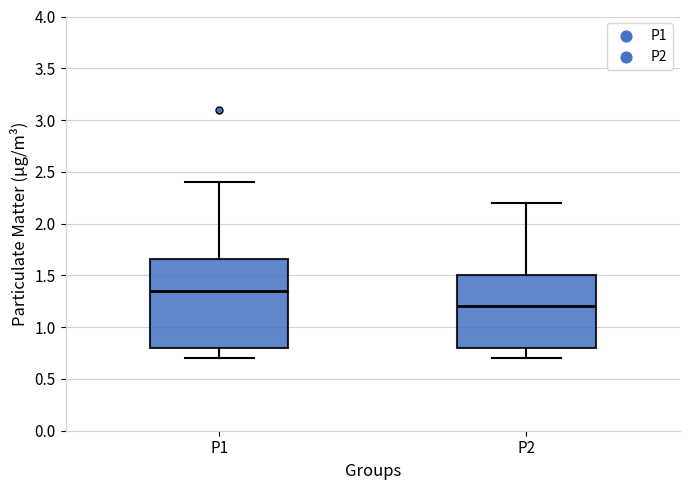

Which box has the highest median line?

P1